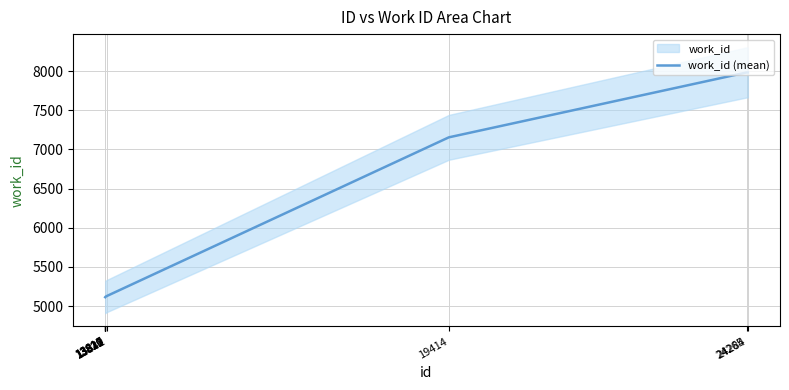

Reading right to left, list all the values displayed in this chart.

7982	7982	7154	5129	5120	5119	5118	5117	5116	5115